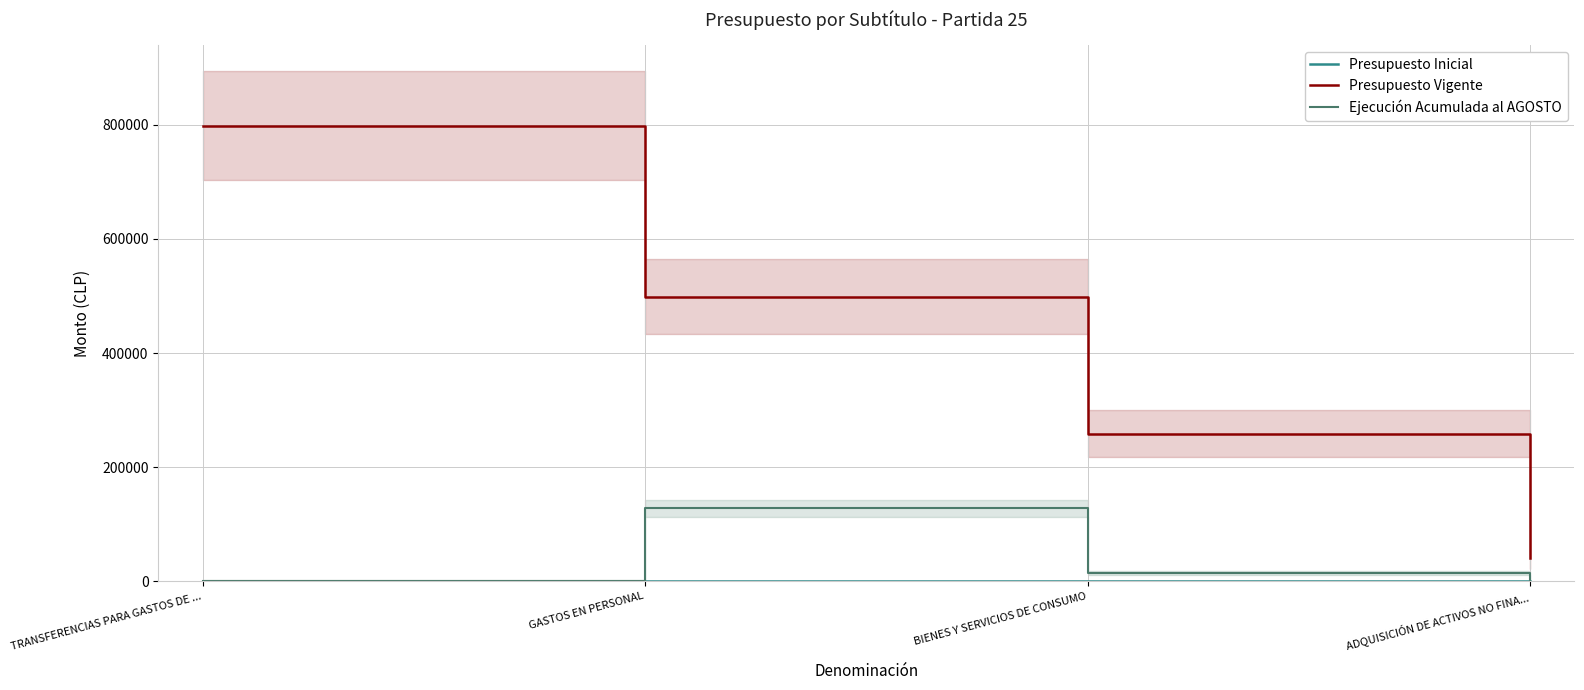

Rank the categories by Presupuesto Inicial value from highest to lowest.

TRANSFERENCIAS PARA GASTOS DE ..., GASTOS EN PERSONAL, BIENES Y SERVICIOS DE CONSUMO, ADQUISICIÓN DE ACTIVOS NO FINA...